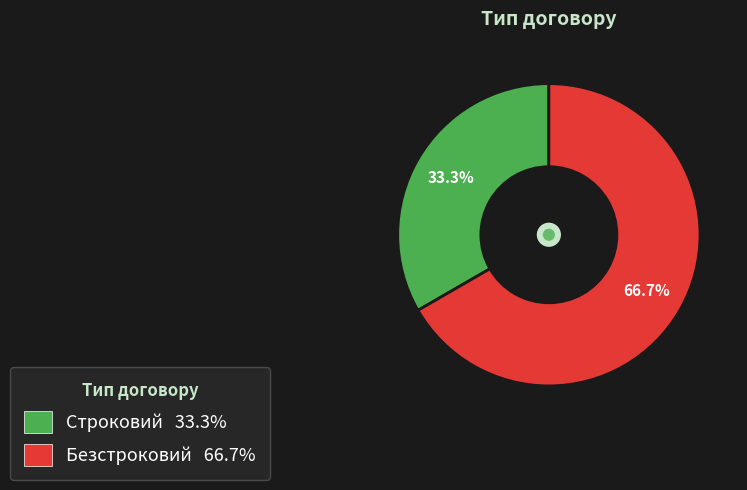

Combined, what portion of the pie is Строковий and Безстроковий?

100.0%